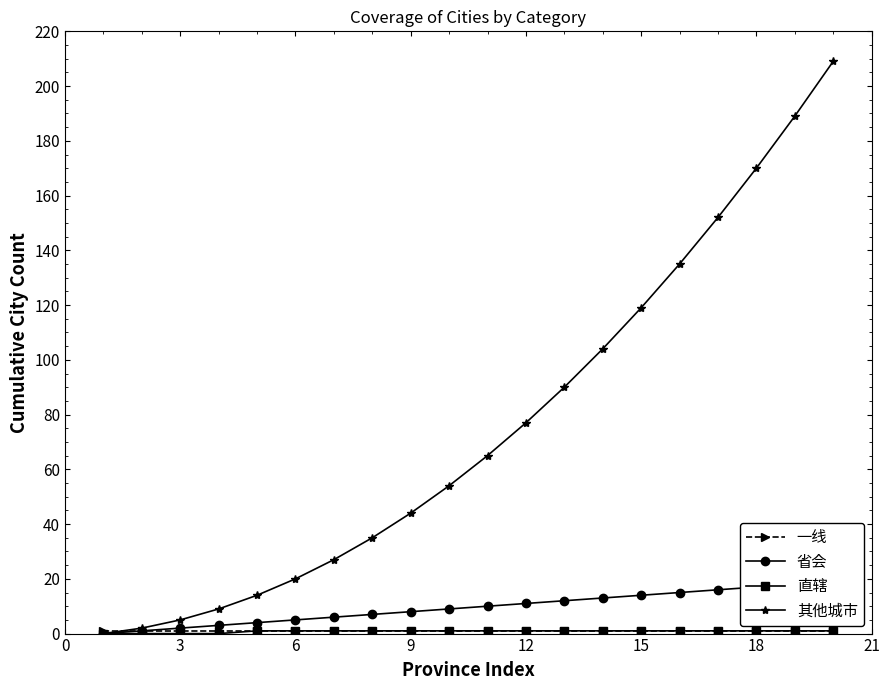

True or false: 其他城市 has more than 2 interior local peaks.

False